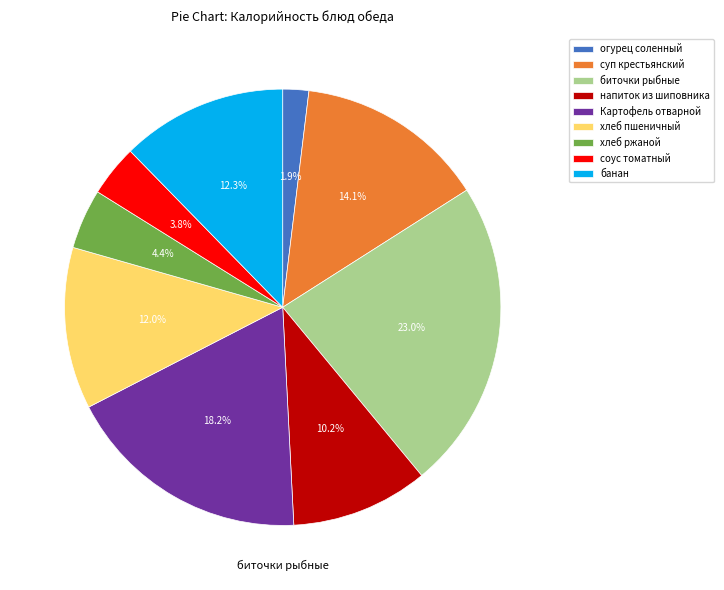

How many slices are in this pie chart?

9